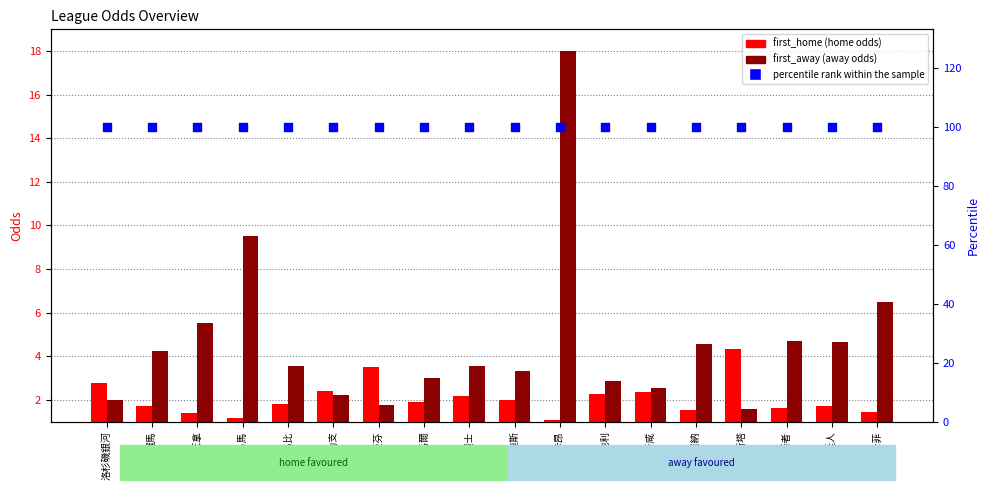

Which series reaches the maximum Y coordinate?

percentile rank within the sample